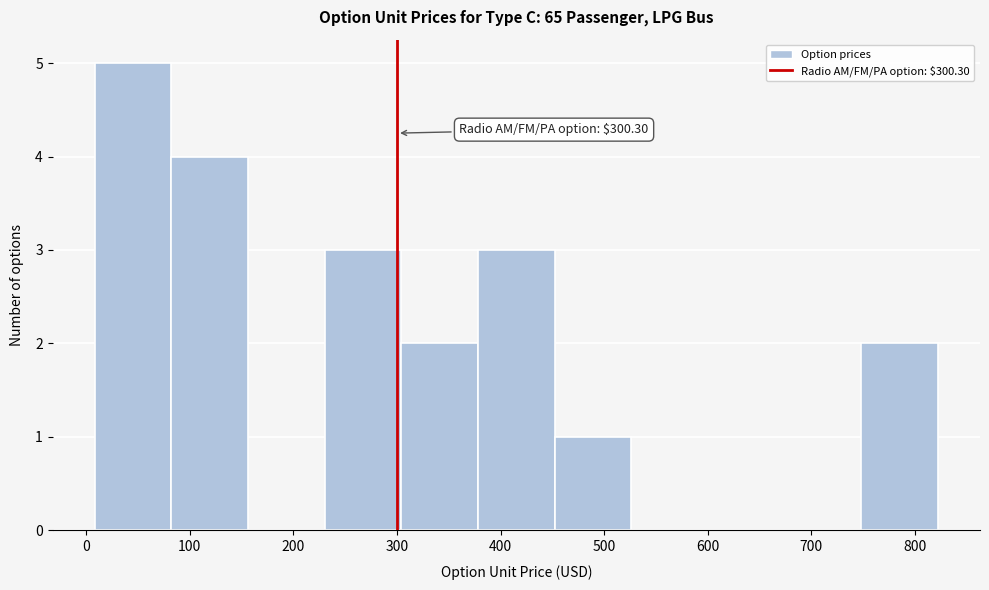

Which range on the x-axis has the tallest bar?

10 to 80